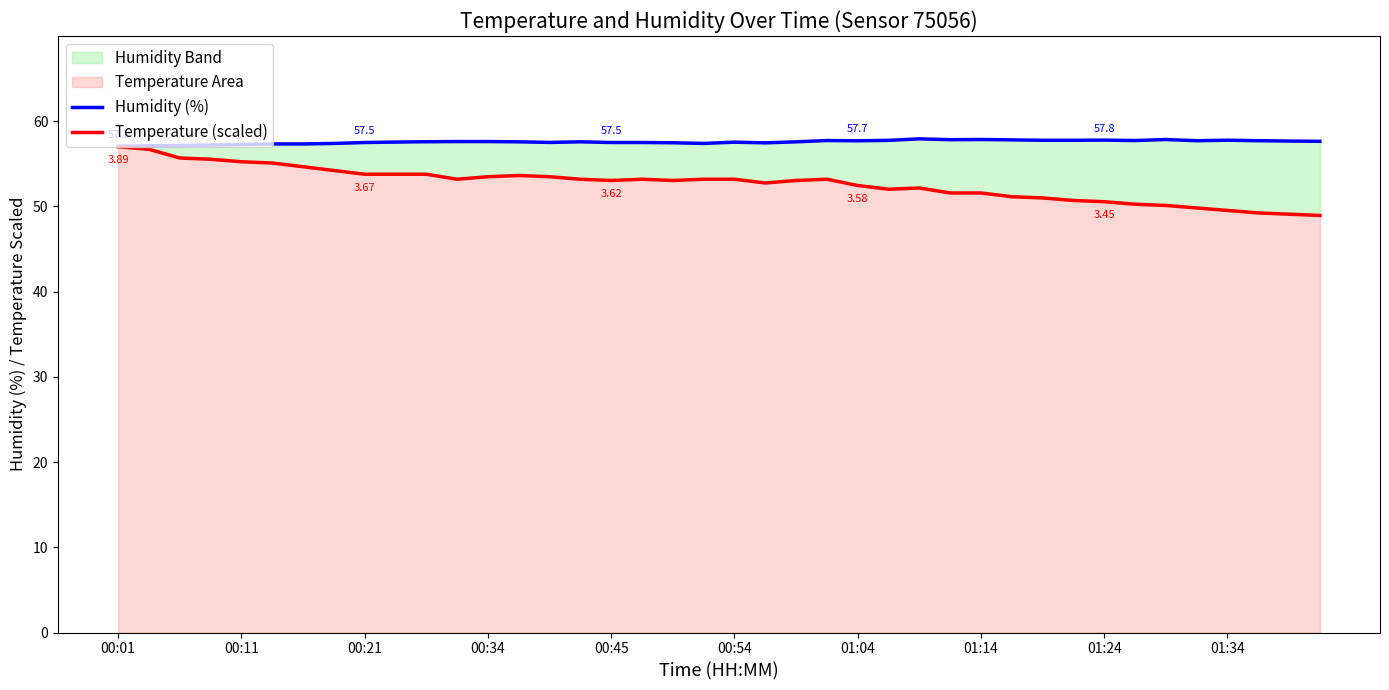

Which has a higher value, 18 or 13?

13